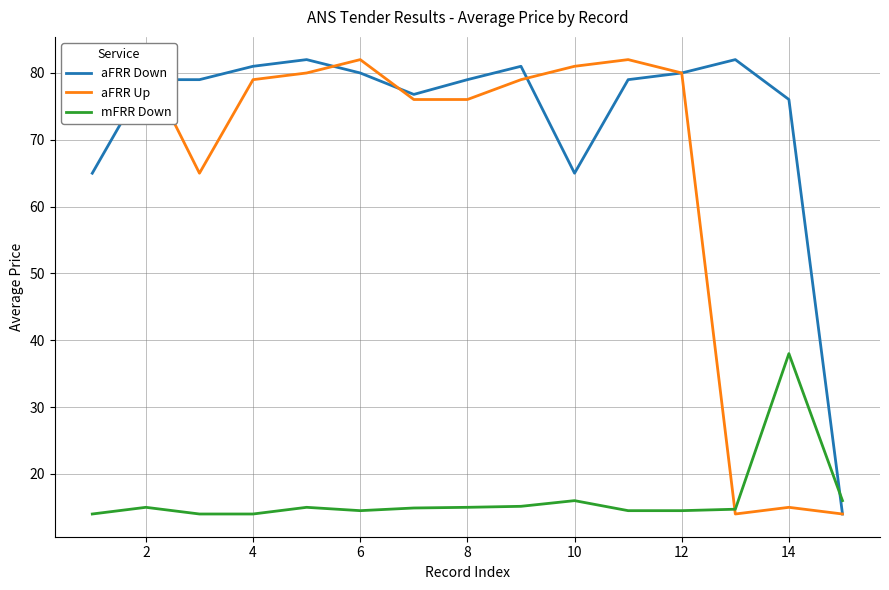

What is the greatest value displayed?

82.0